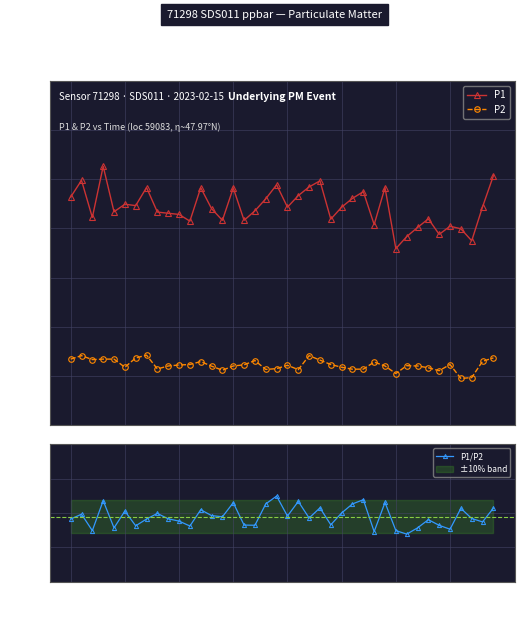

What is the total value across all series at 31?

37.4